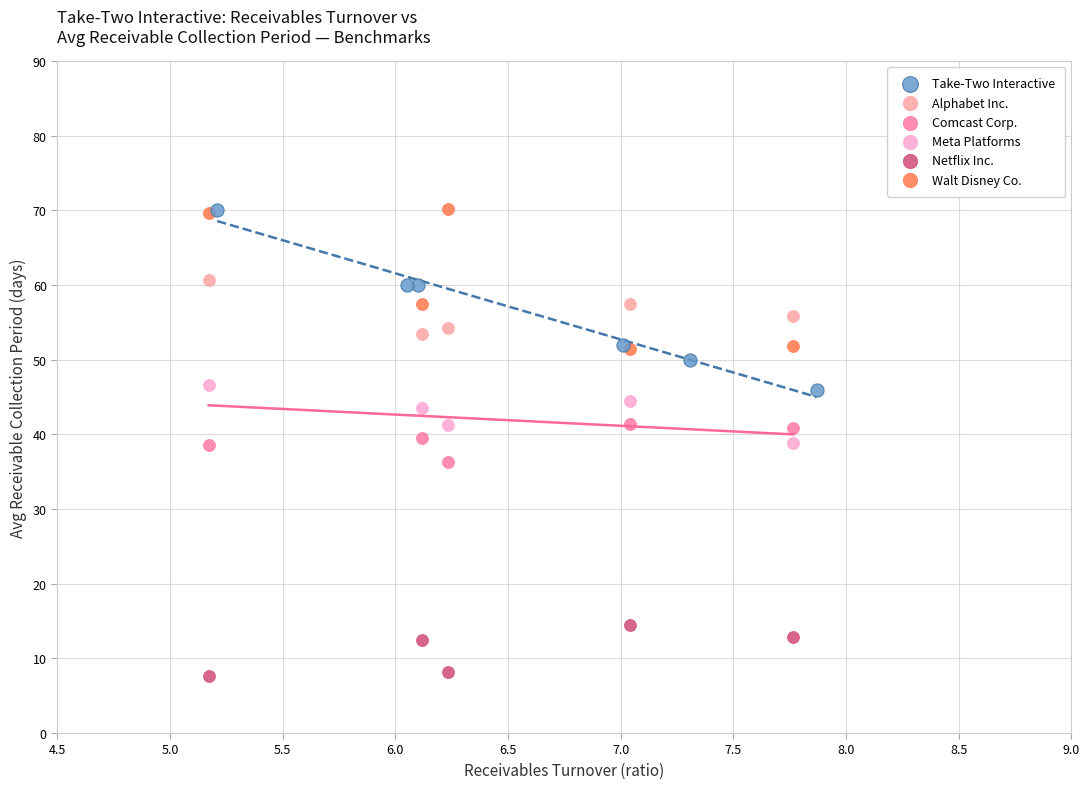

Which series has the widest spread of Y values?

Take-Two Interactive